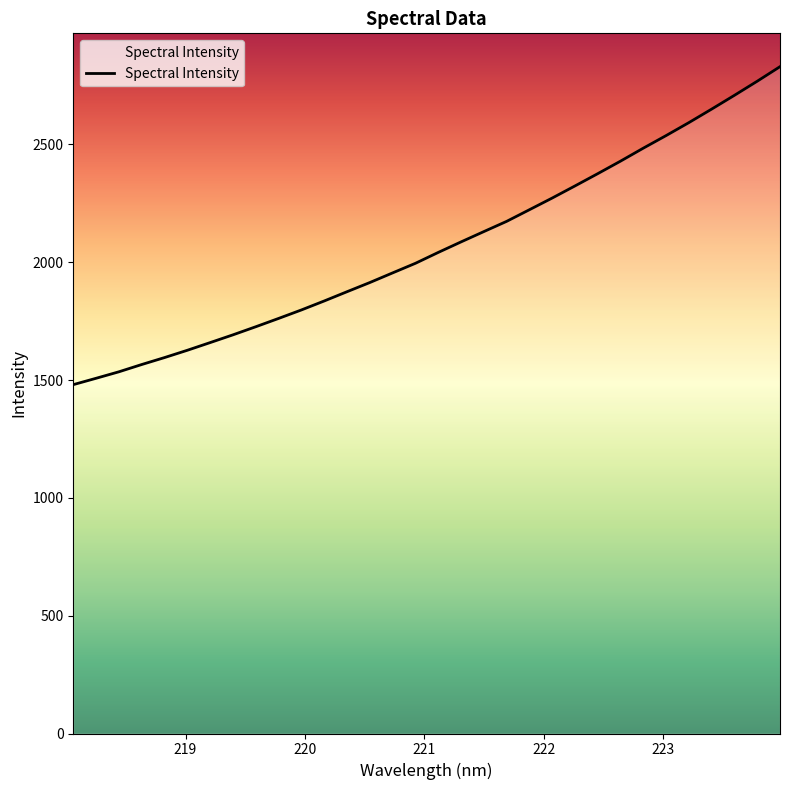

How many values are below 2041?

16